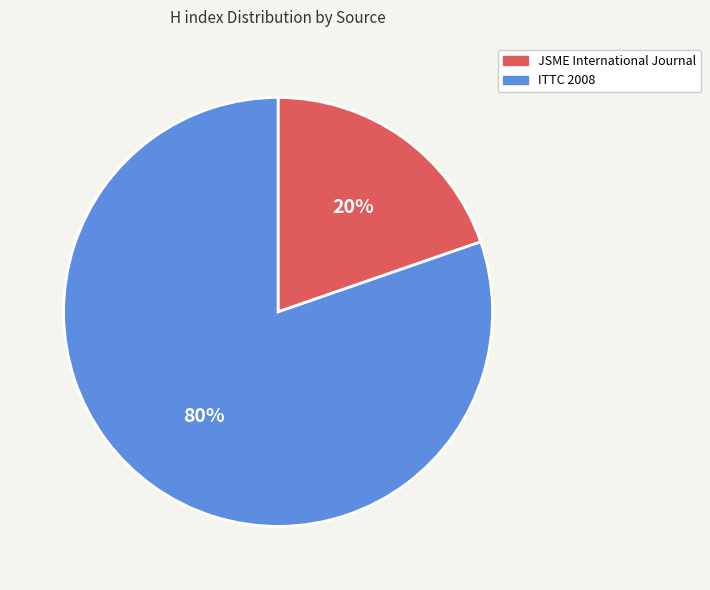

Does any single category account for the majority?

Yes